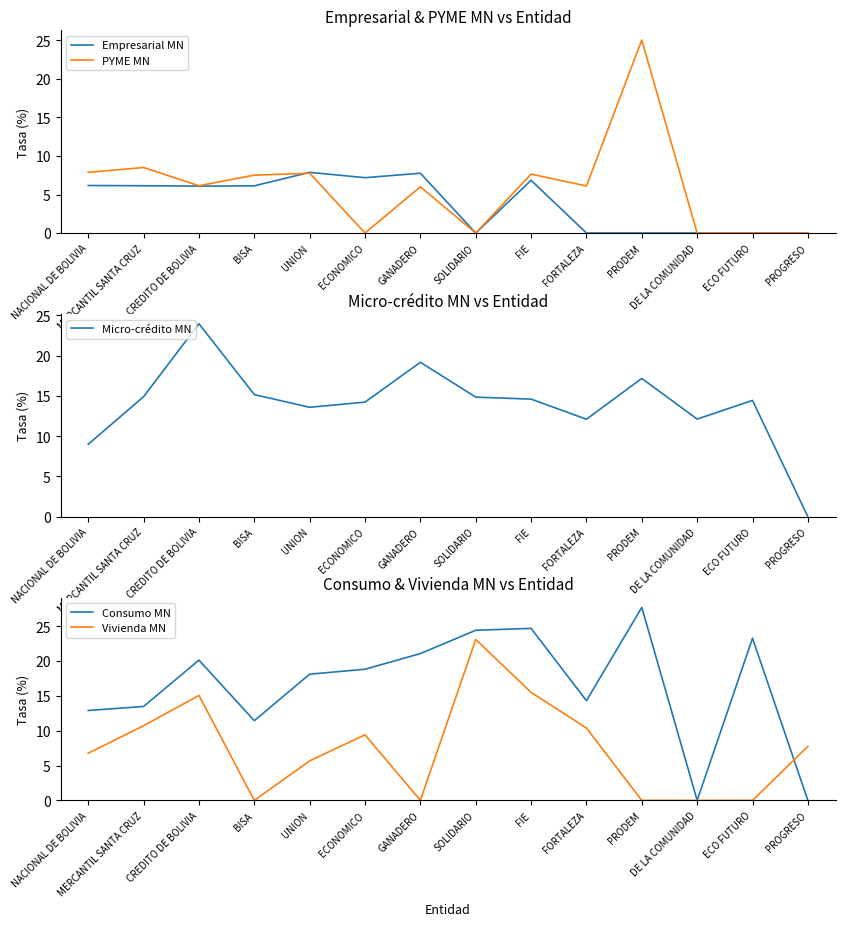

Does the chart display data point markers on the line(s)?

No